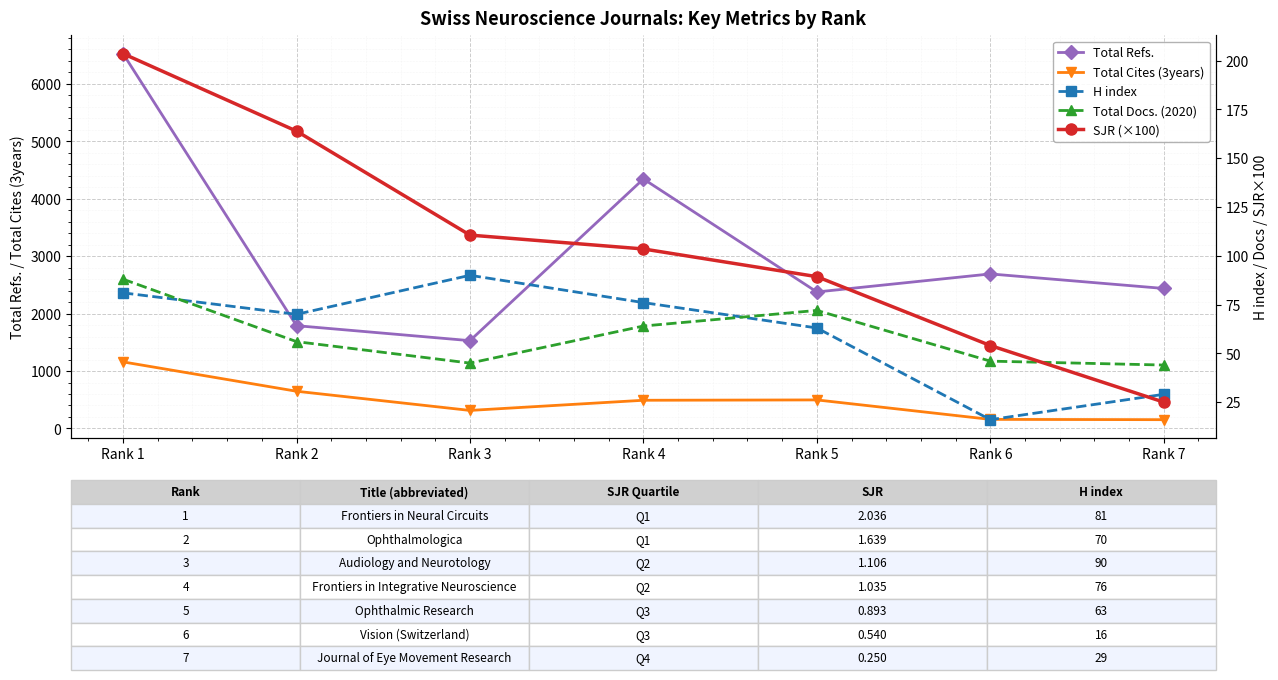

What is the difference between the maximum and second lowest values in the Total Docs. (2020) series?

43.0